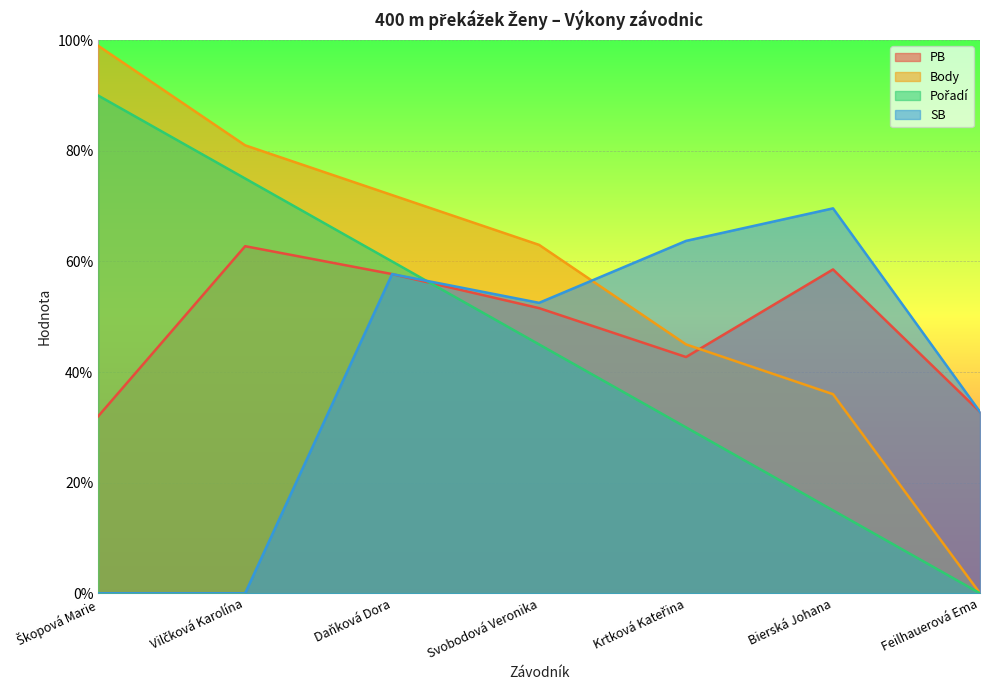

Is it true that SB equals 32.8 at Feilhauerová Ema?

True